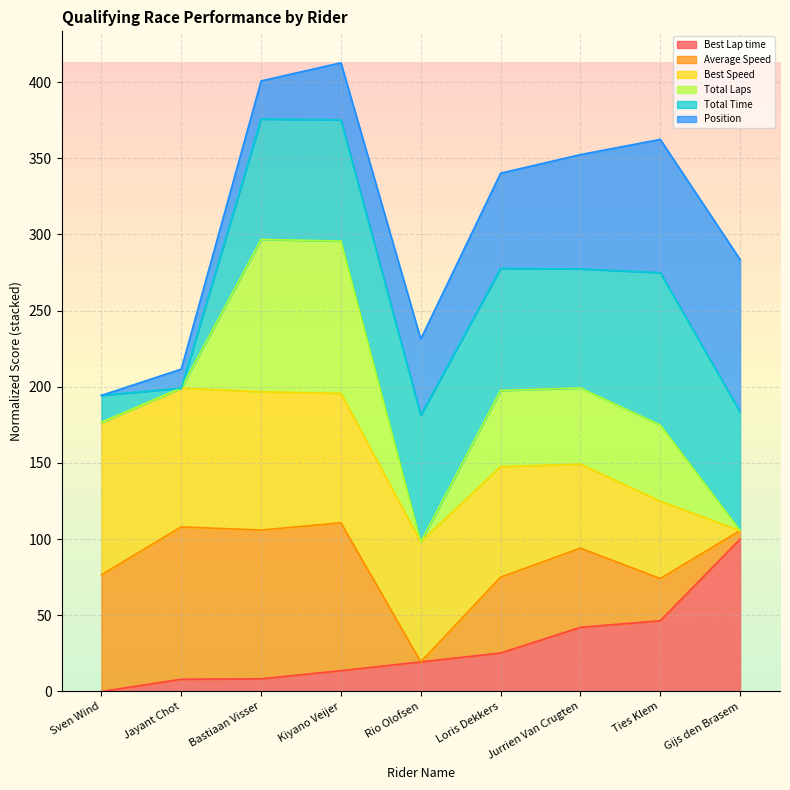

The value of Best Lap time at Ties Klem is 46.4. True or false?

True